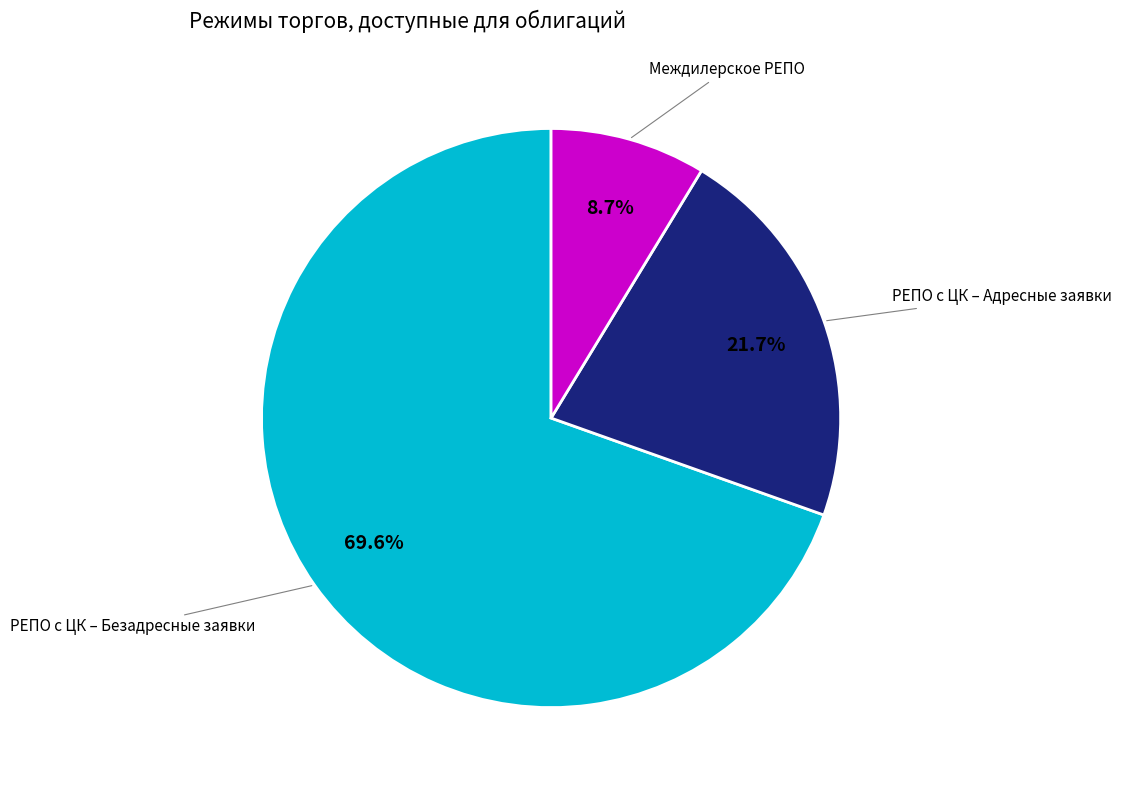

To the nearest percent, what portion does РЕПО с ЦК – Безадресные заявки represent?

70%